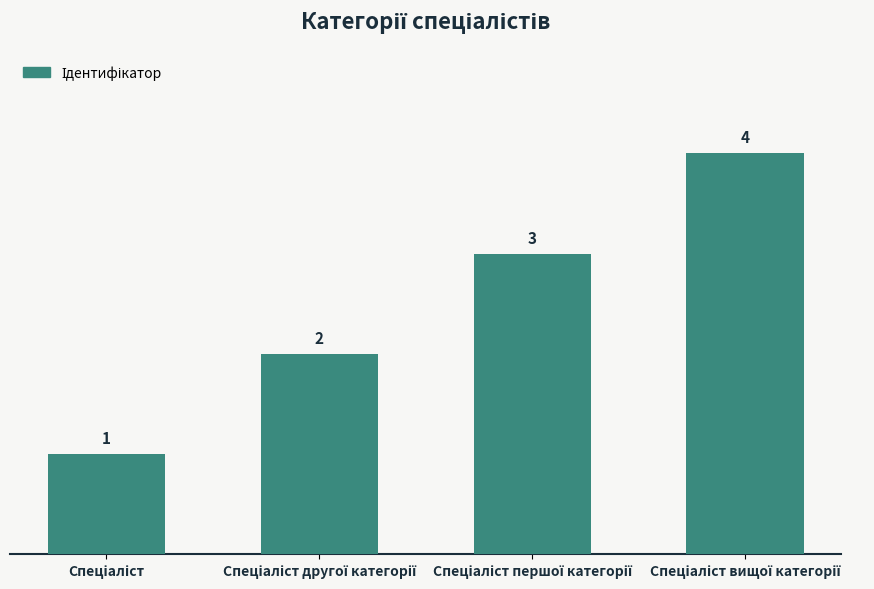

What is the sum of all values?

10